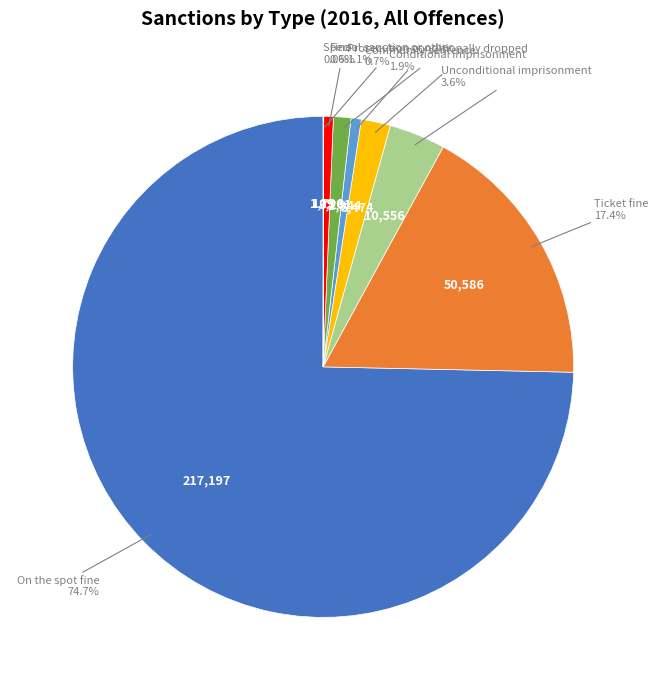

Is there any slice that represents more than half of the pie?

Yes